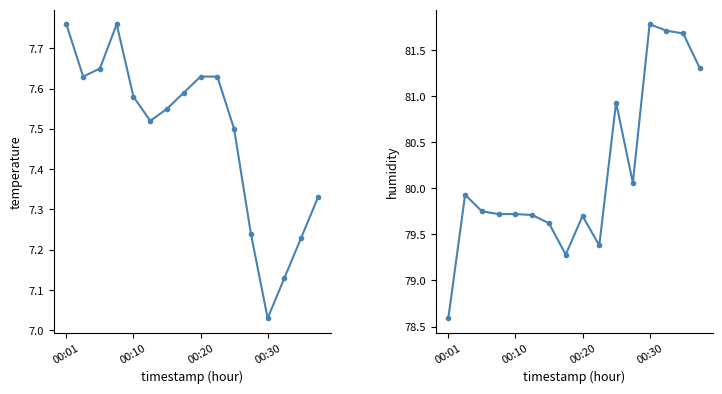

List the series in order of their overall mean, highest first.

humidity, temperature